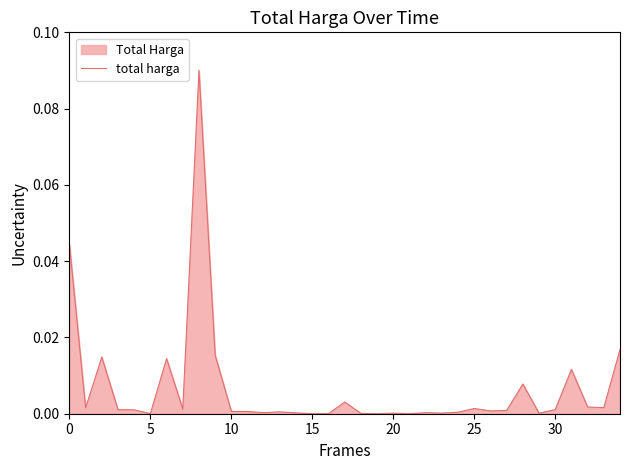

Where is the data nearest to the value 0?

16